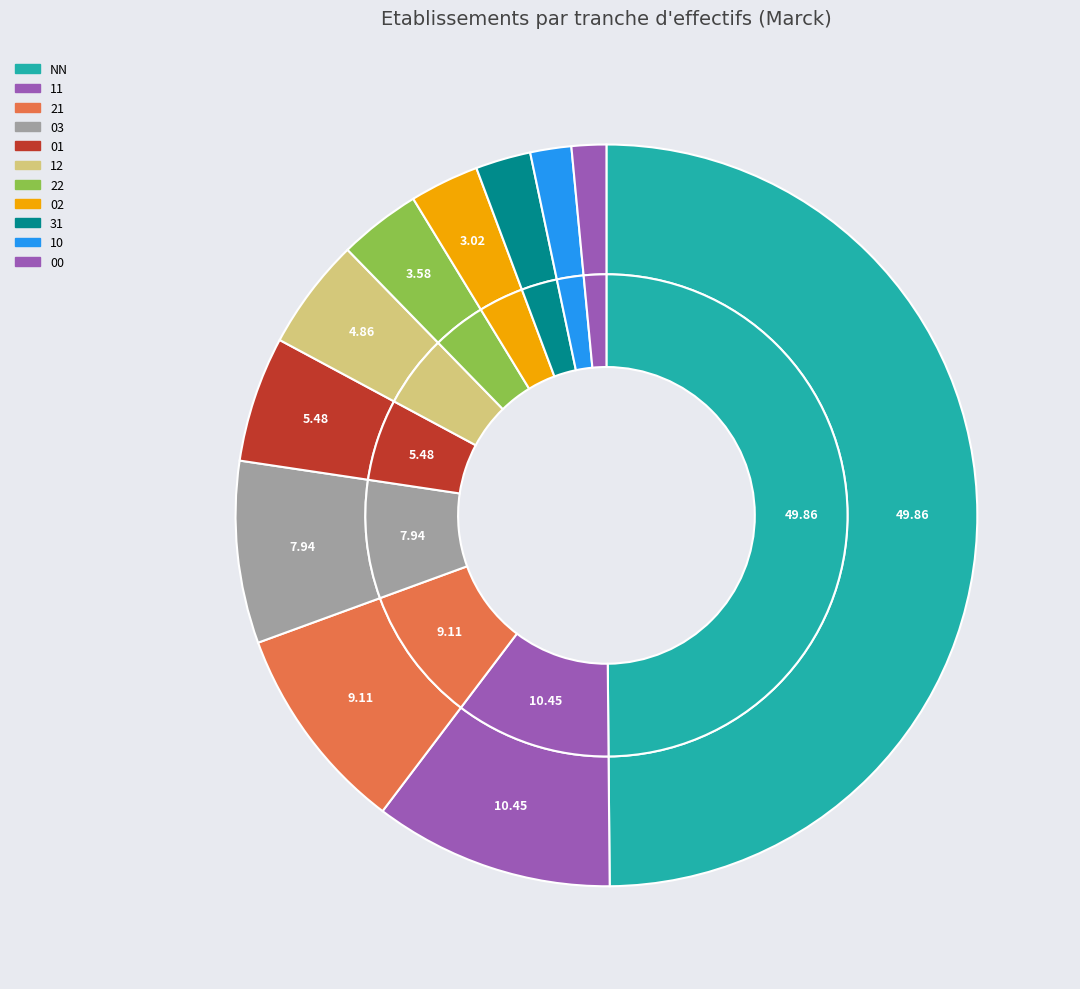

True or false: 03 accounts for 21% of the total.

False